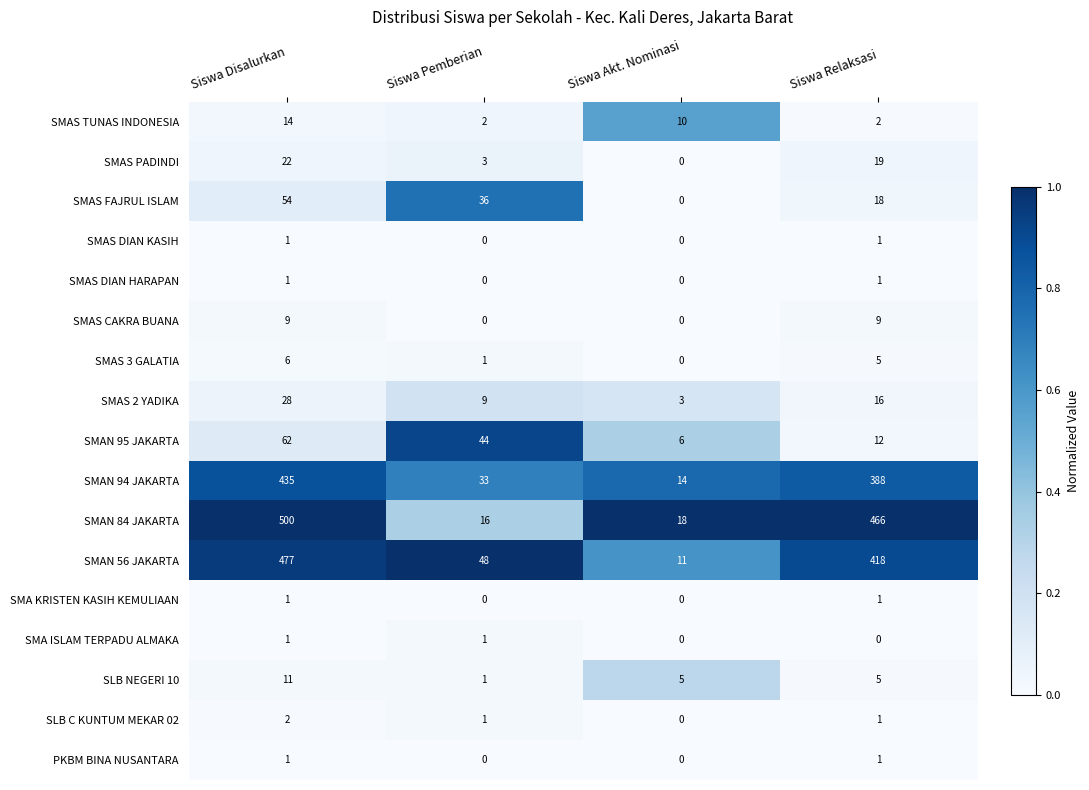

Which series changed the most between Siswa Disalurkan and Siswa Pemberian?

SMAN 84 JAKARTA